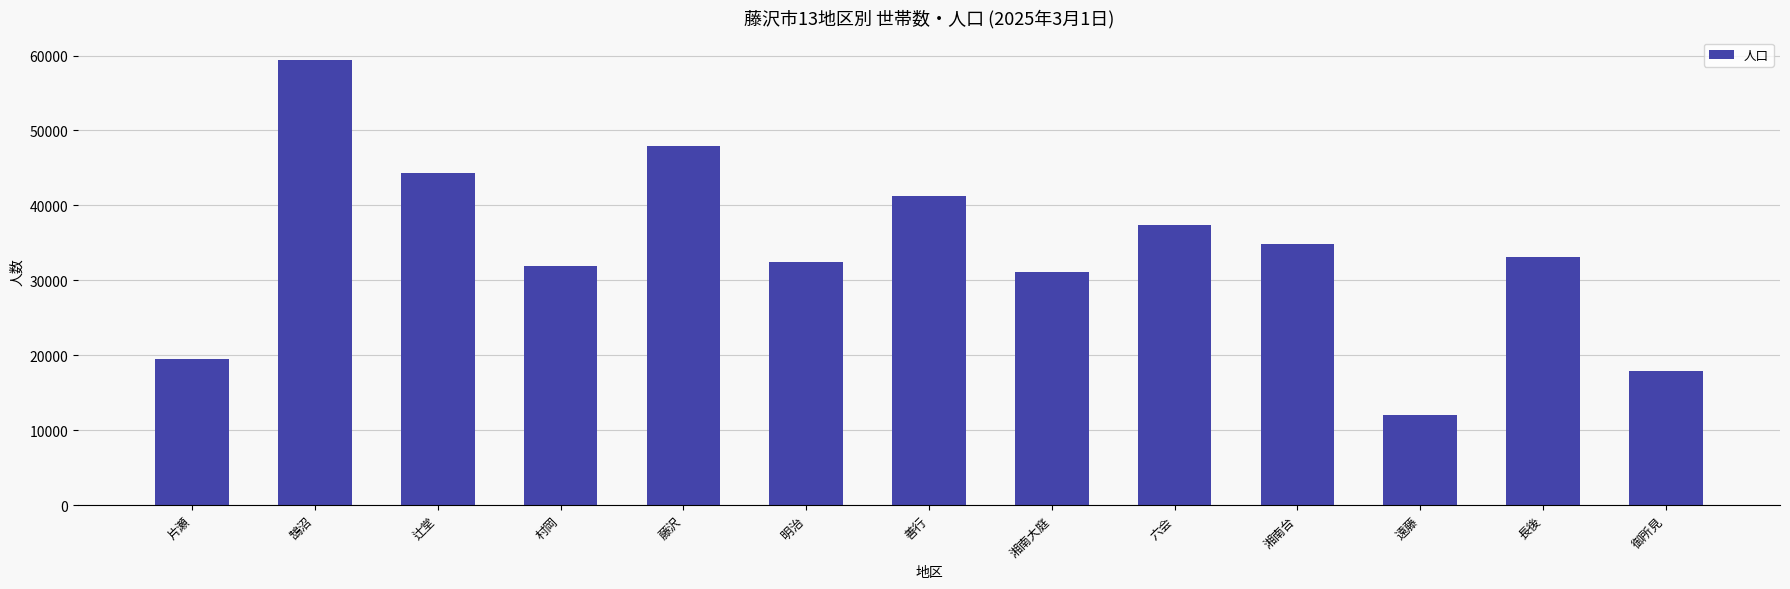

True or false: the data shows 6668 at 片瀬.

False